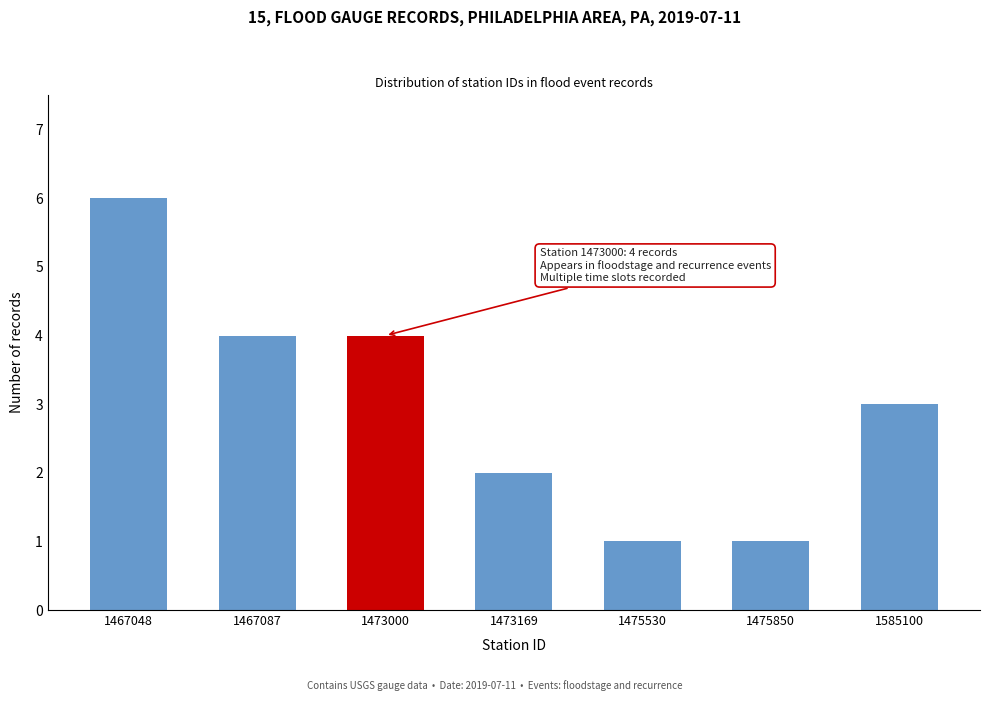

Reading left to right, list all the values displayed in this chart.

6	4	4	2	1	1	3